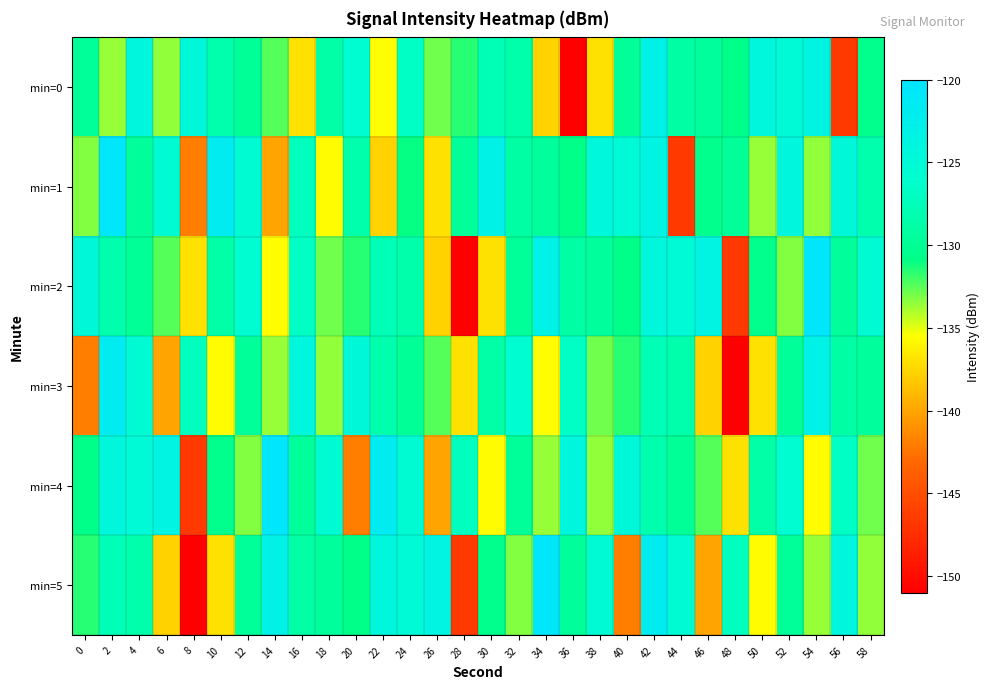

How many distinct data groups are displayed?

6